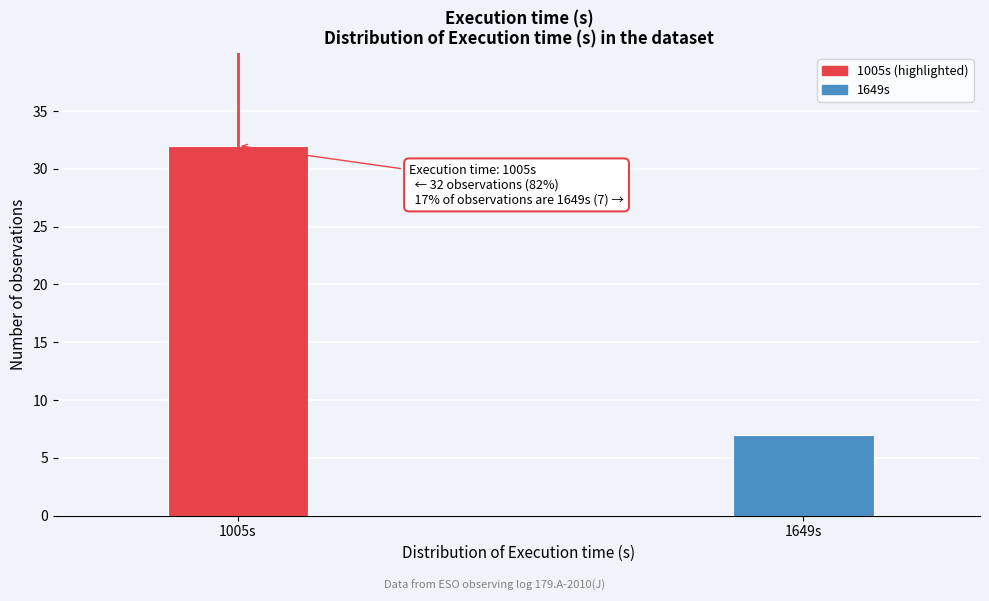

Reading right to left, extract all data points from this chart.

7	32